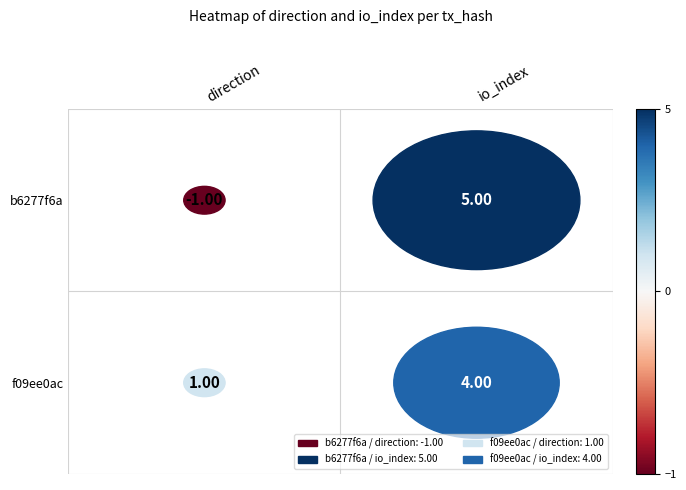

The f09ee0ac series shows 5.8 at io_index. True or false?

False